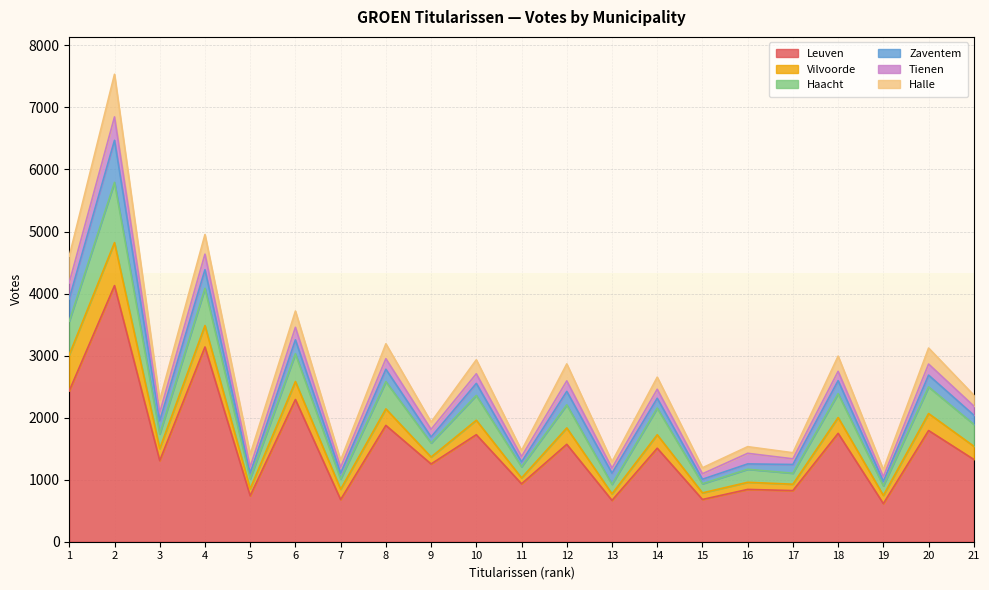

What is the sum of all Leuven values?

32074